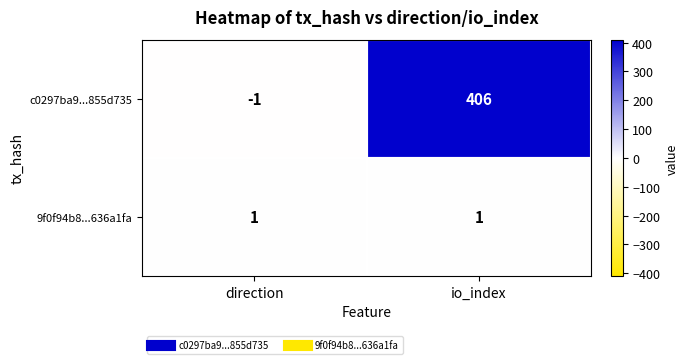

At which label does c0297ba9...855d735 reach its peak?

io_index